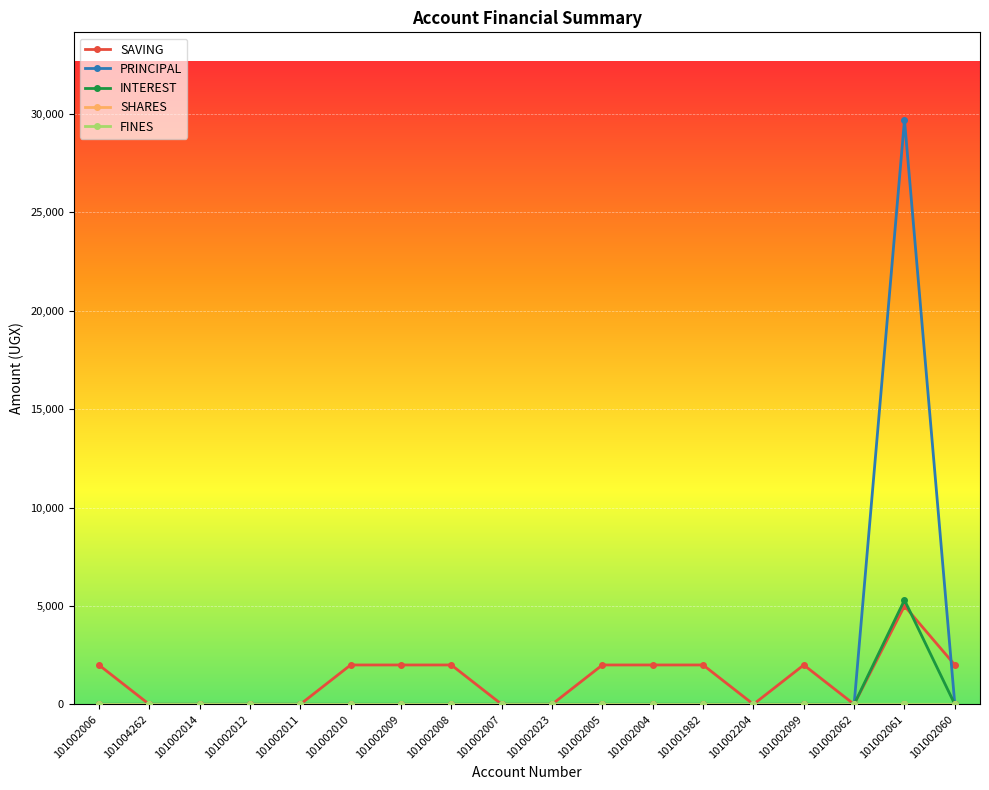

True or false: SHARES and INTEREST intersect in this chart.

False